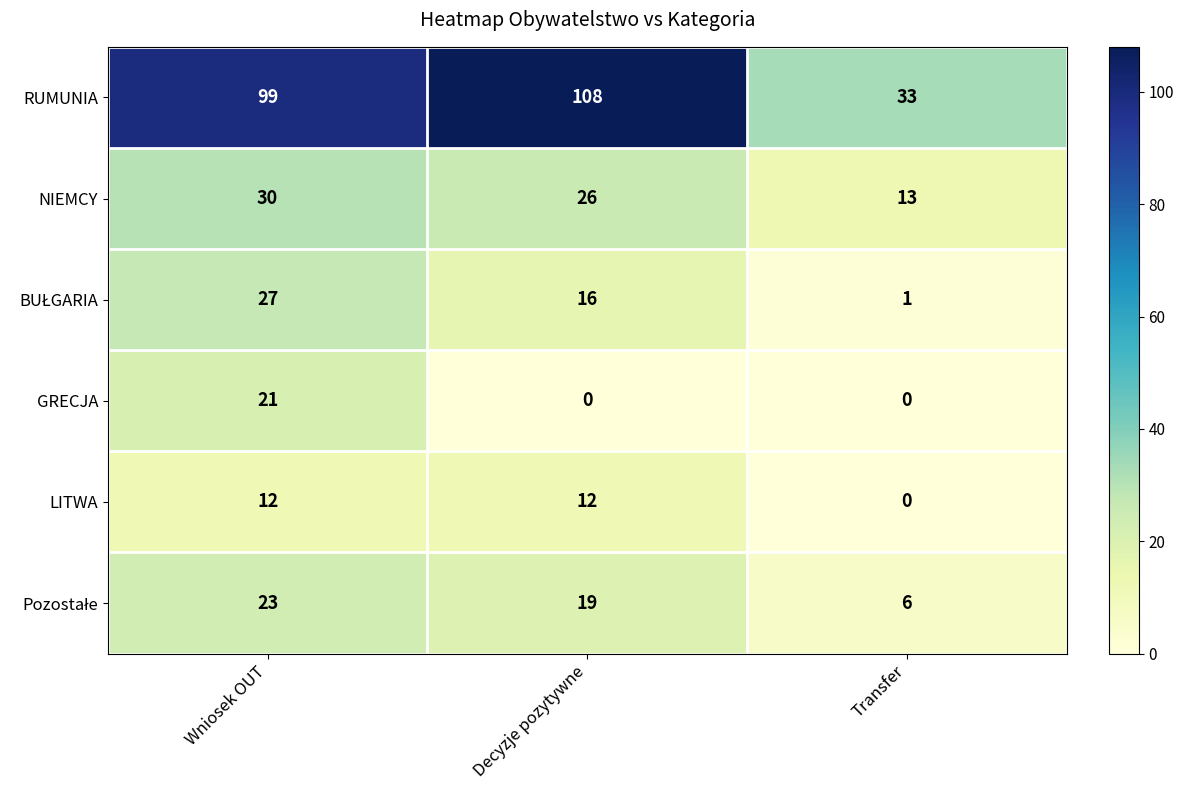

List the labels in order of RUMUNIA value, largest first.

Decyzje pozytywne, Wniosek OUT, Transfer